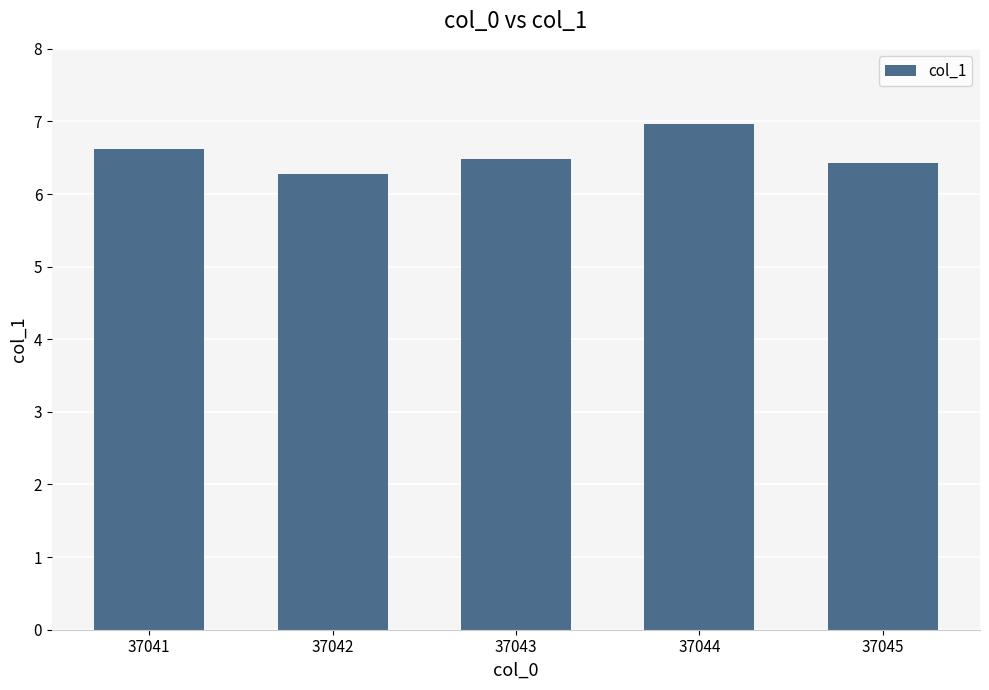

What is the change in value from 37041 to 37044?

+0.3